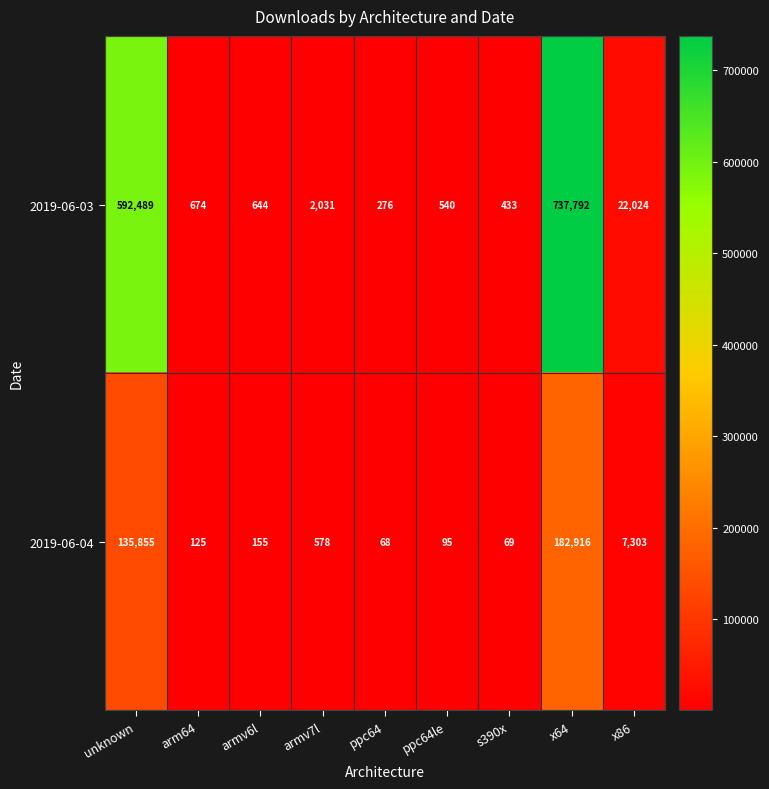

Where does the 2019-06-03 series first go above 674?

unknown